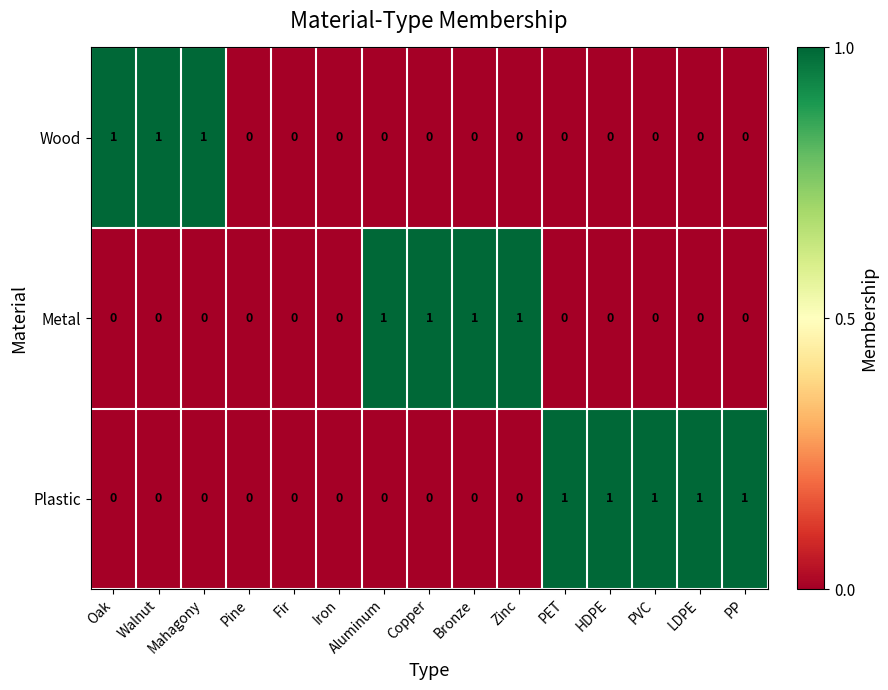

Count the Wood values in the range 0 to 1.

15